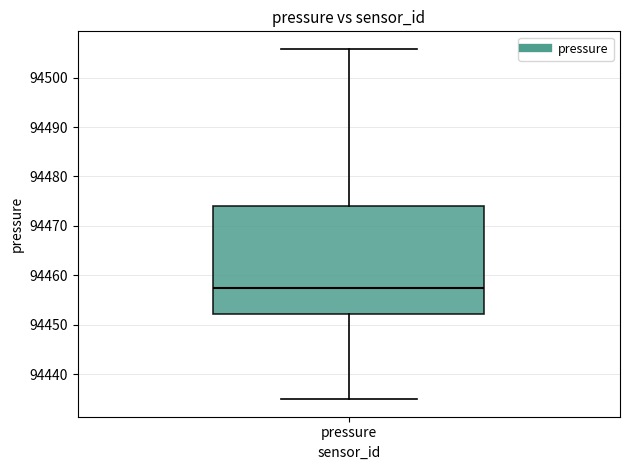

Transcribe this box plot: give where the median line is, the range the box spans, and where the two whiskers end, as read against the y-axis. The values are not printed on the chart, so give them approximately, as read against the axis.

median 94458, box 94452 to 94474, whiskers 94435 to 94506